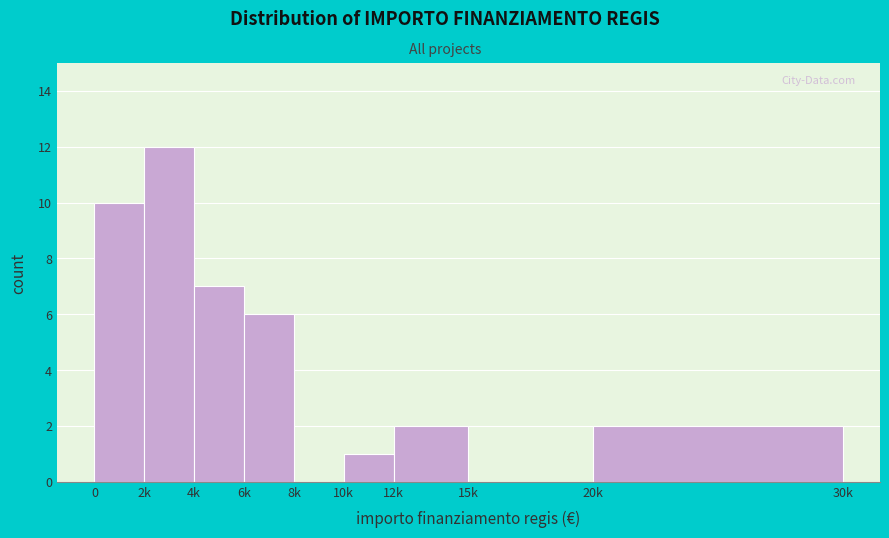

Reading left to right, transcribe all the data shown in this chart.

0=10	2k=12	4k=7	6k=6	8k=0	10k=1	12k=2	15k=0	20k=2